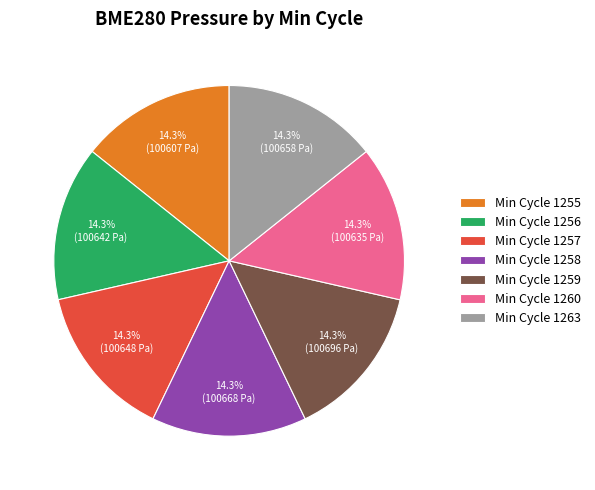

Is there any slice that represents more than half of the pie?

No